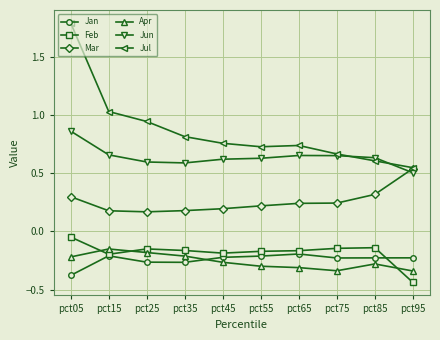

How many distinct data groups are displayed?

6